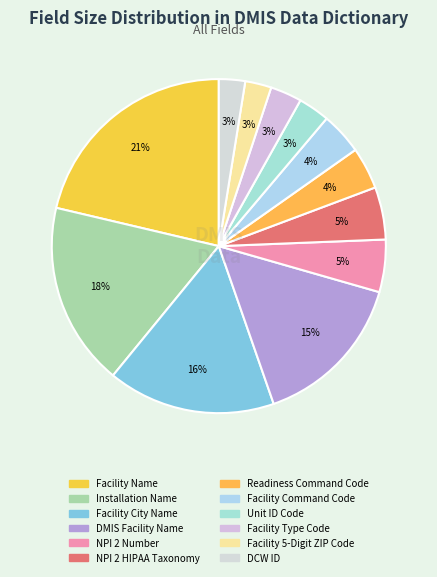

Count the number of slices in the pie.

12